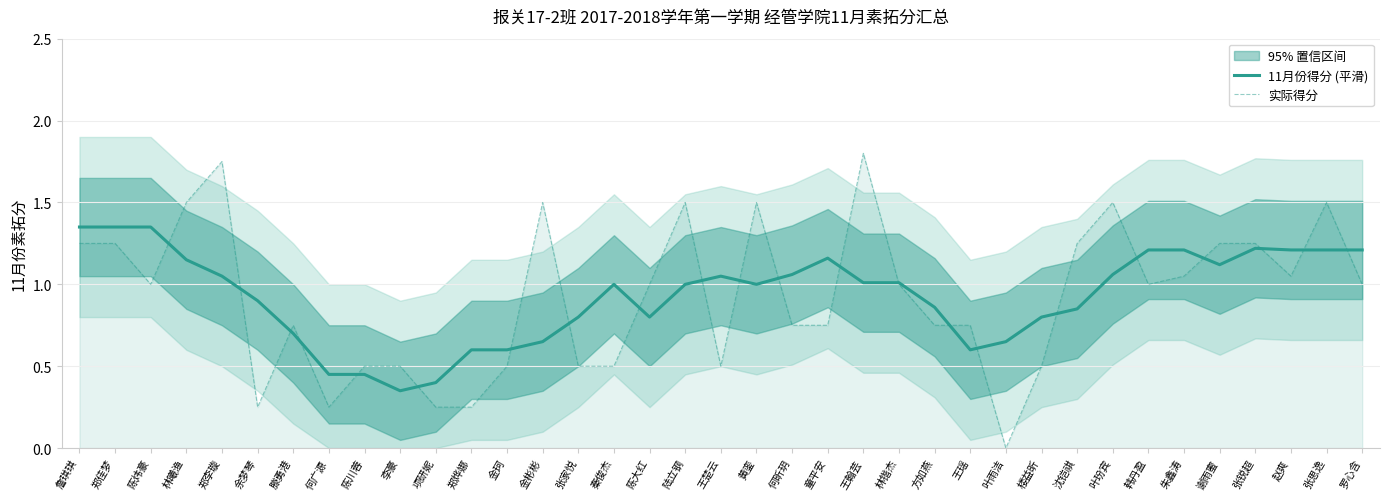

Which series has the widest spread of values?

实际得分